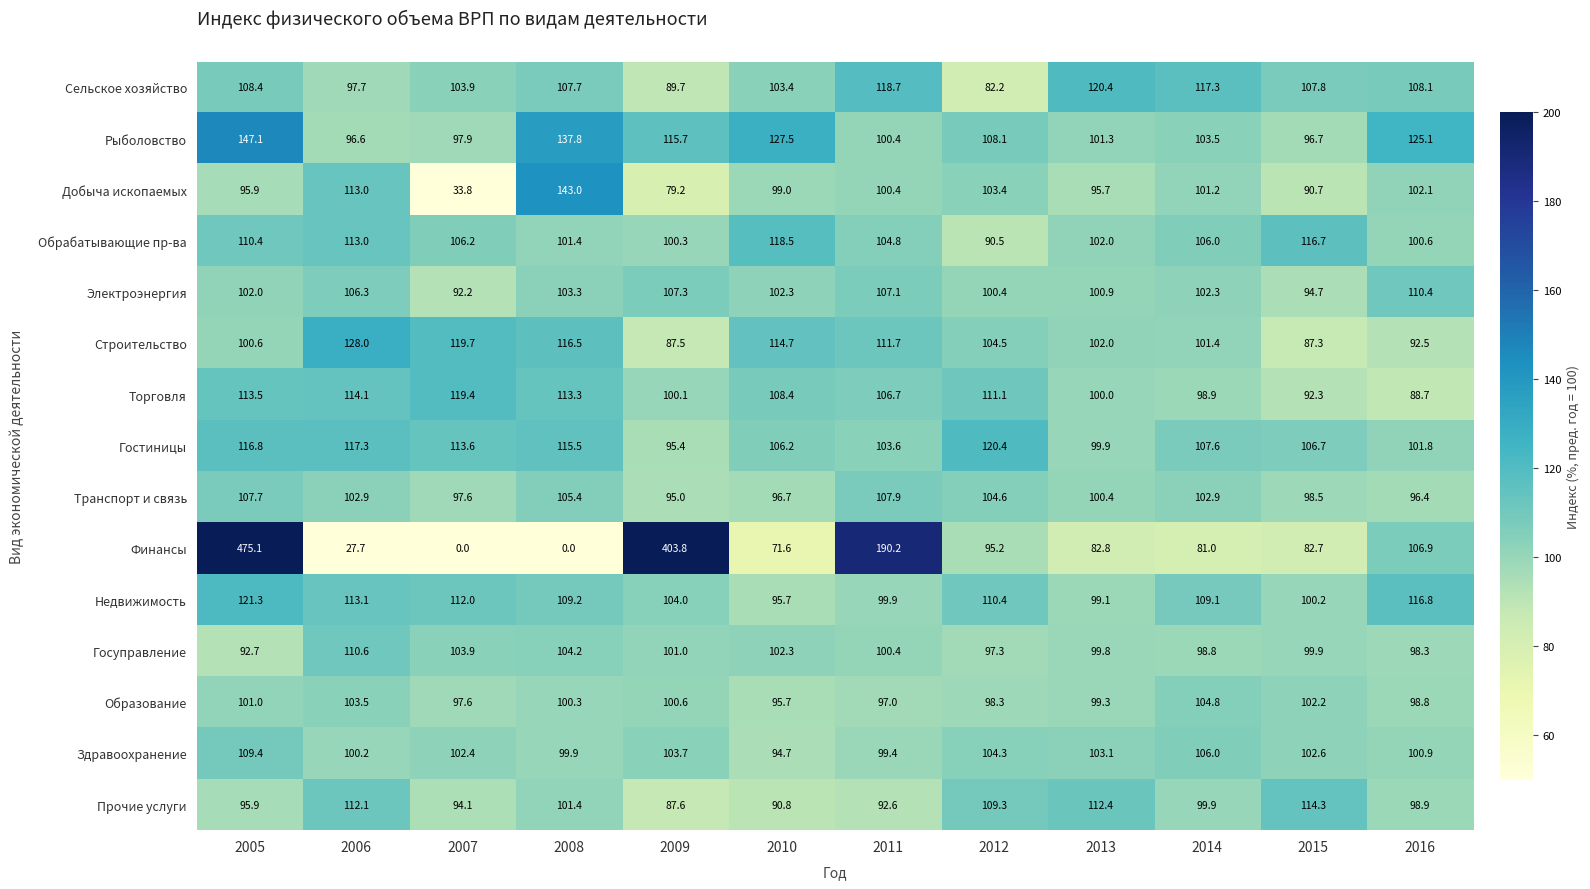

Where is Гостиницы nearest to the value 107?

2015